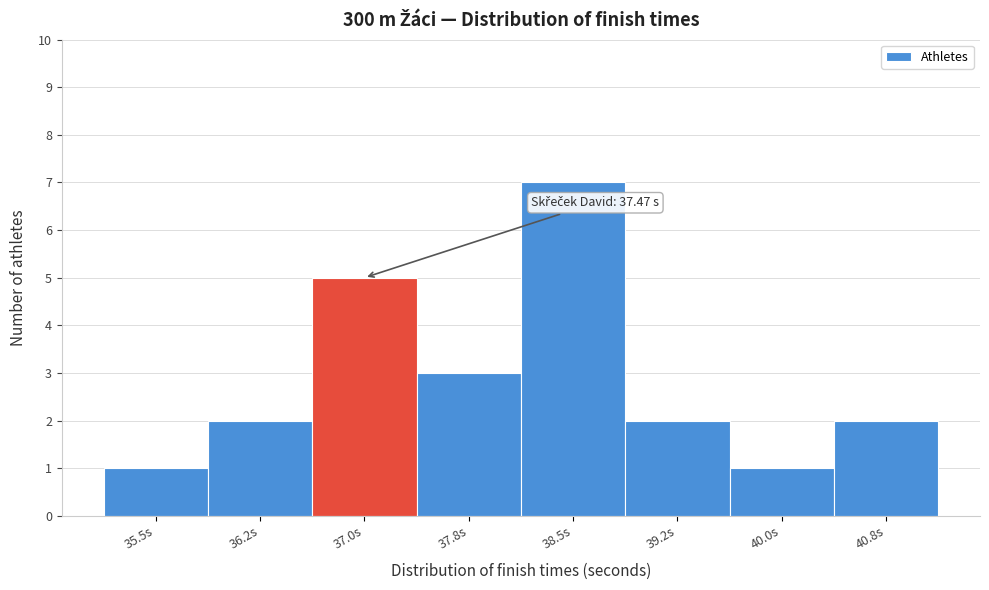

Reading left to right, transcribe all the data shown in this chart.

35.5s=1	36.2s=2	37.0s=5	37.8s=3	38.5s=7	39.2s=2	40.0s=1	40.8s=2